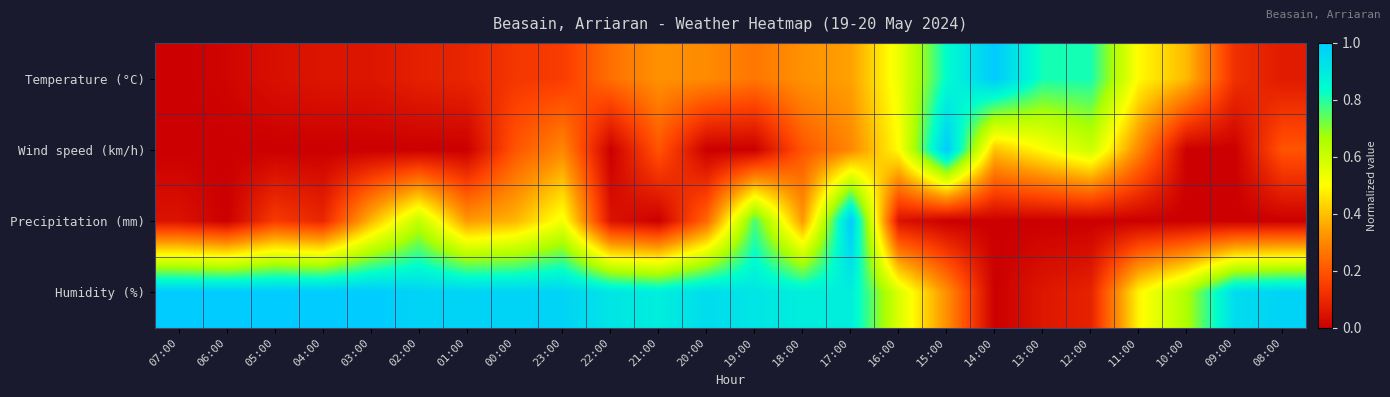

What is the greatest value displayed?

1.0